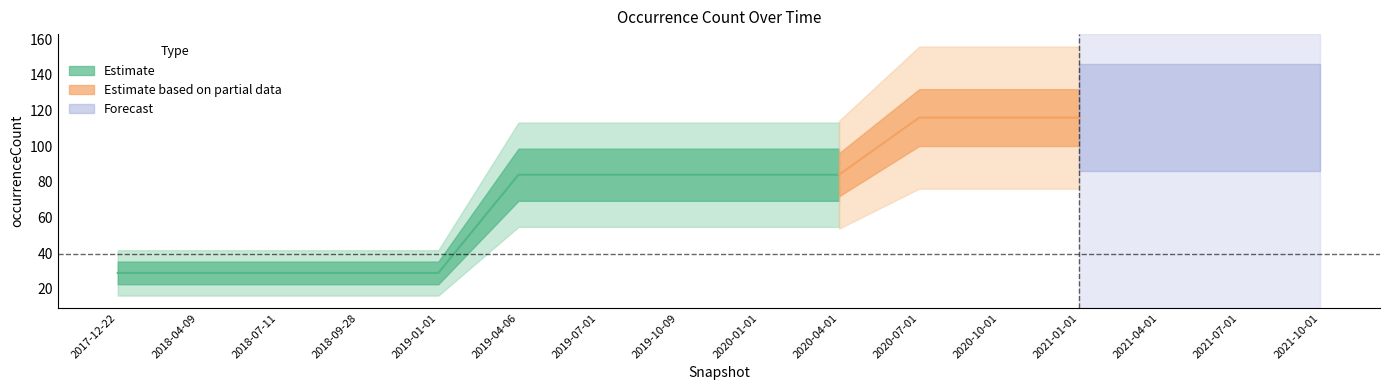

What is the label of the 16th point from the right?

2017-12-22